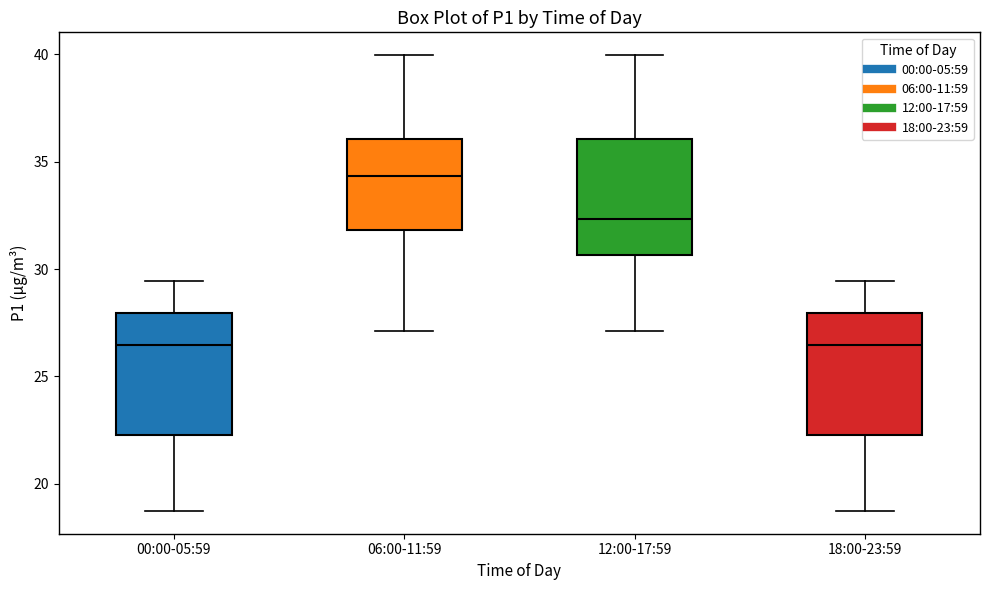

Reading left to right, read every box against the y-axis: the position of its median line, the range the box covers, and the ends of its whiskers. The values are not printed on the chart, so give them approximately, as read against the axis.

00:00-05:59: median 26.5, box 22.5 to 28.0, whiskers 18.5 to 29.5
06:00-11:59: median 34.5, box 32.0 to 36.0, whiskers 27.0 to 40.0
12:00-17:59: median 32.5, box 30.5 to 36.0, whiskers 27.0 to 40.0
18:00-23:59: median 26.5, box 22.5 to 28.0, whiskers 18.5 to 29.5